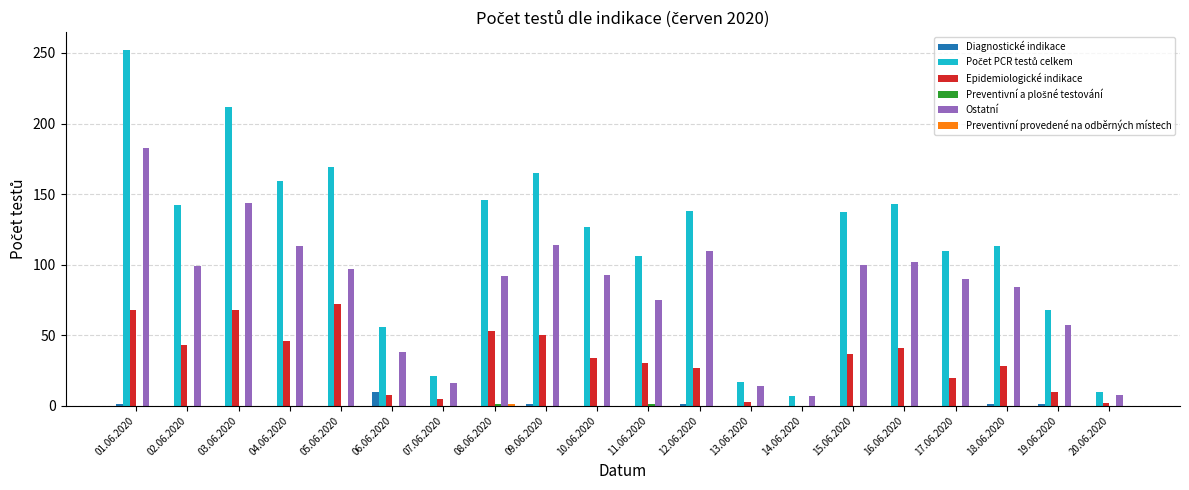

How many groups of bars are there?

20